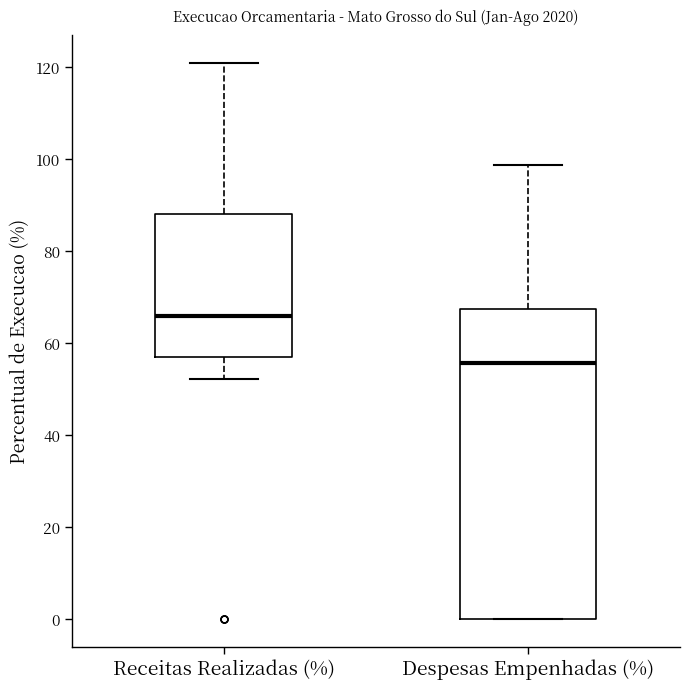

Reading left to right, transcribe this box plot: for each box, give where its median line is, the range the box spans, and where its two whiskers end, as read against the y-axis. The values are not printed on the chart, so give them approximately, as read against the axis.

Receitas Realizadas (%): median 66, box 56 to 88, whiskers 52 to 120
Despesas Empenhadas (%): median 56, box 0 to 68, whiskers 0 to 98